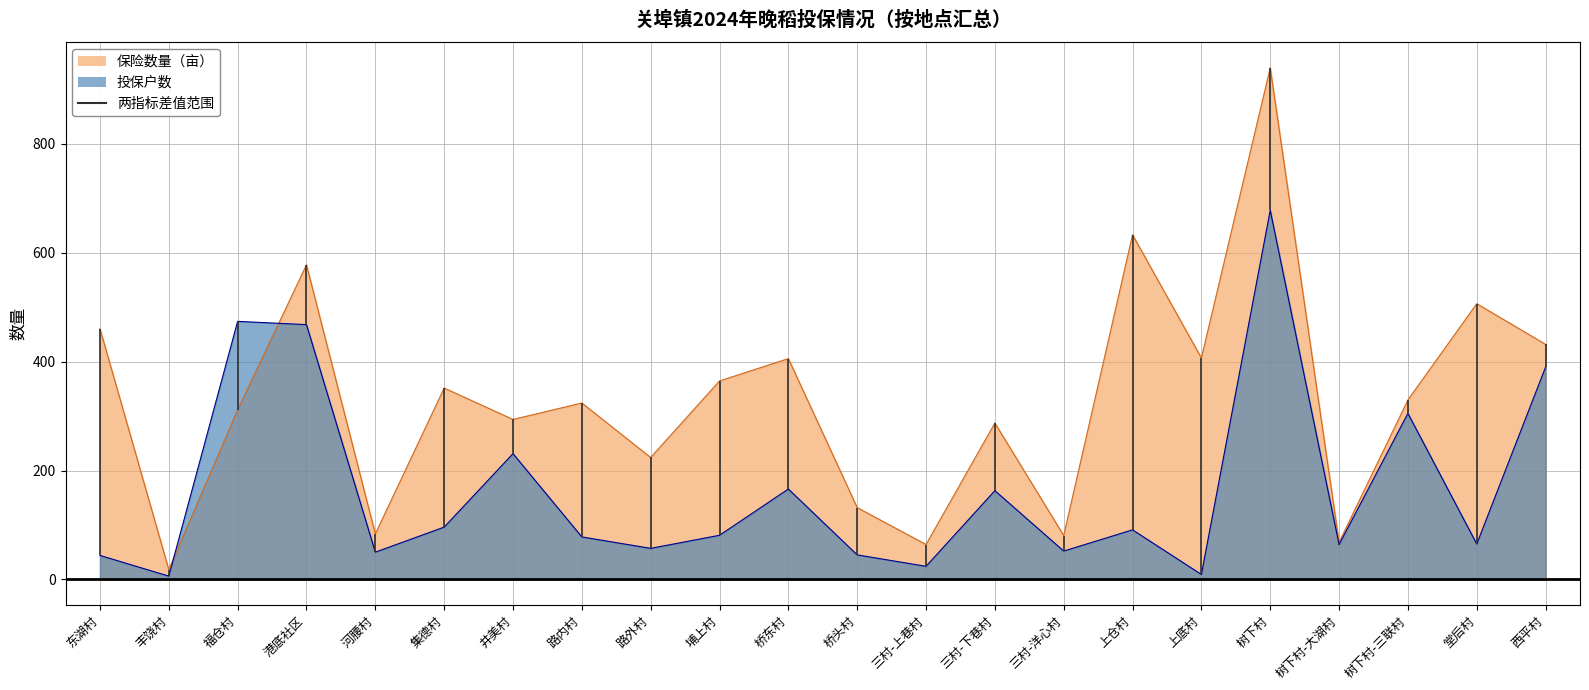

At which label does 投保户数 reach its peak?

树下村